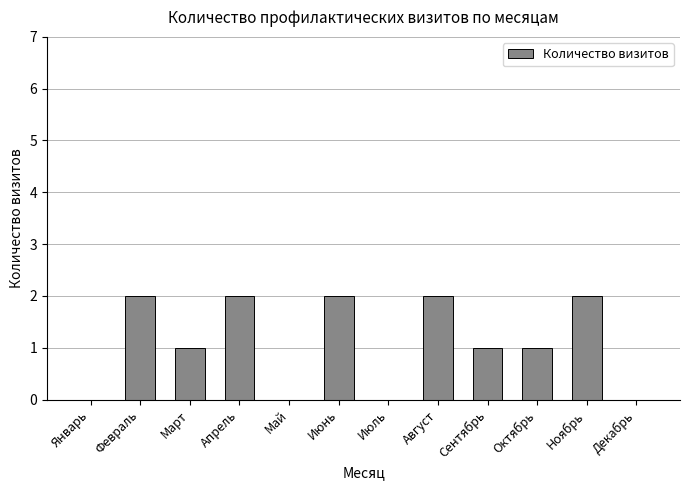

The value at Март is 2. True or false?

False